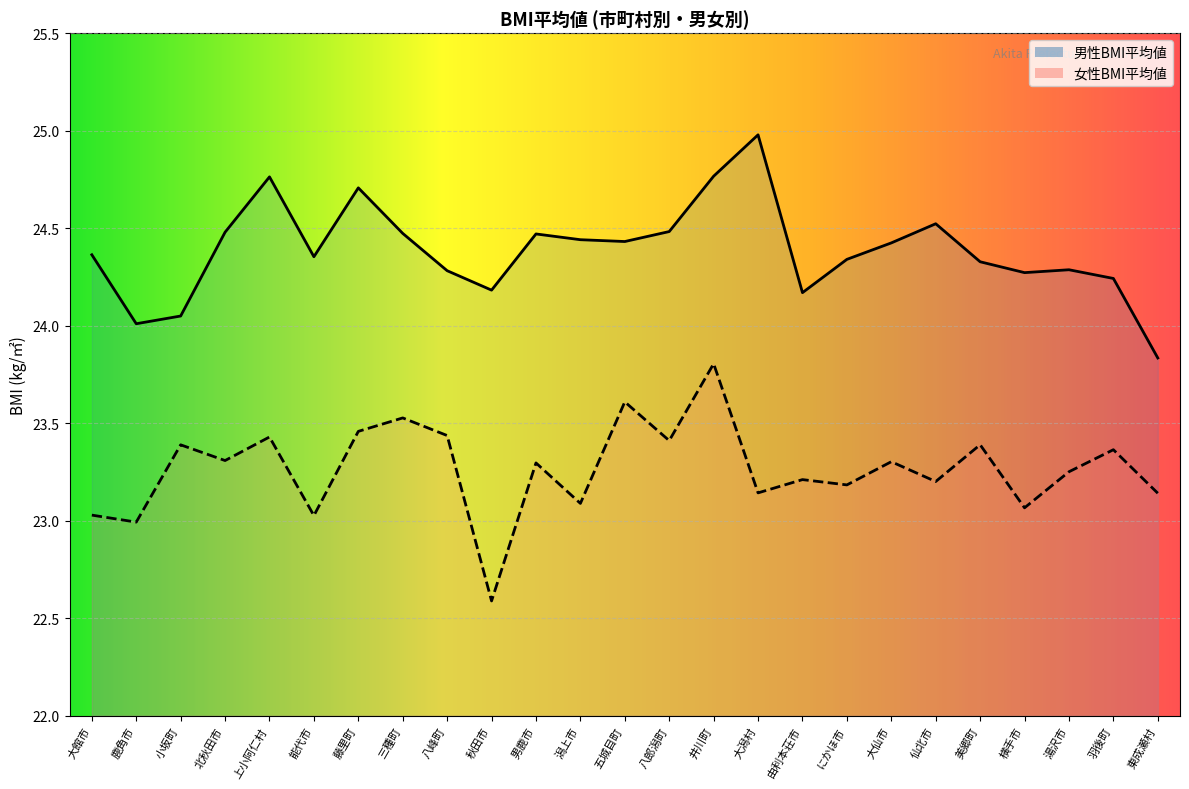

What is the value of the 女性BMI平均値 point at the 3rd from the left?

23.4